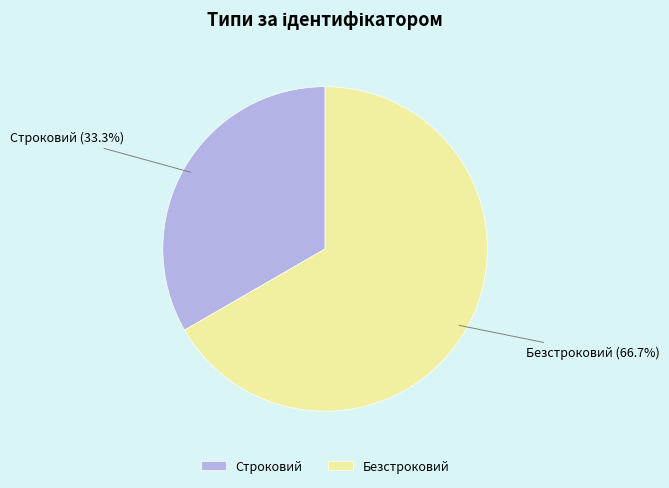

Is it true that Строковий is 44% of the pie?

False